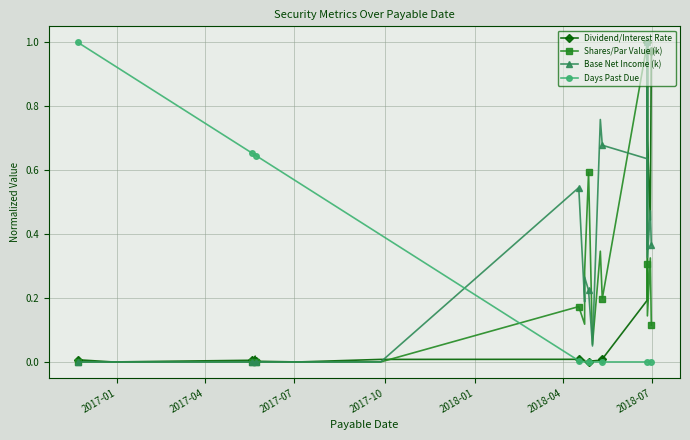

The value of Dividend/Interest Rate at 19 is 0.4. True or false?

False